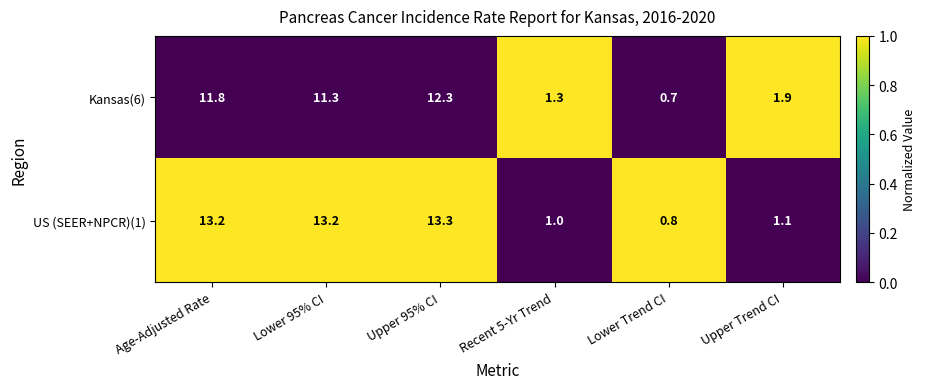

True or false: Kansas(6) has a value of 0.3 at Lower Trend CI.

False